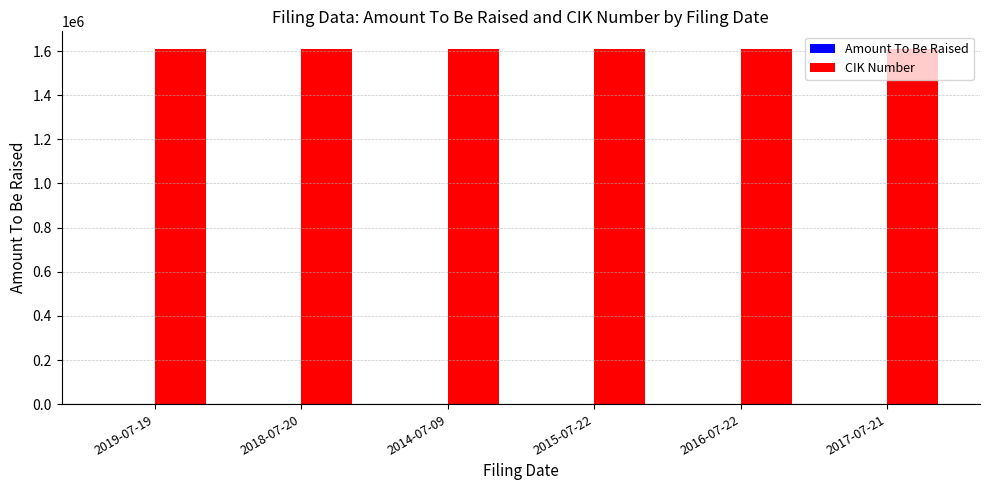

What is the sum of all CIK Number values?

9654702